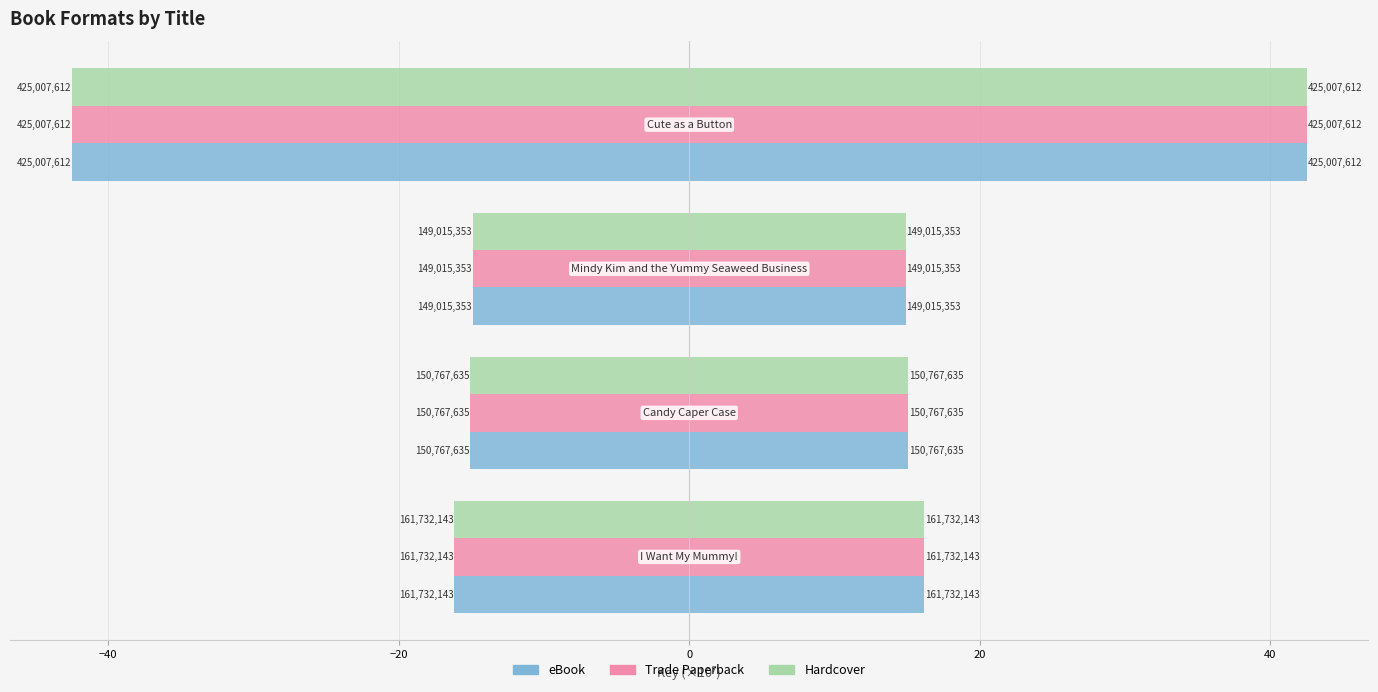

At how many categories does at least one series exceed -18?

3